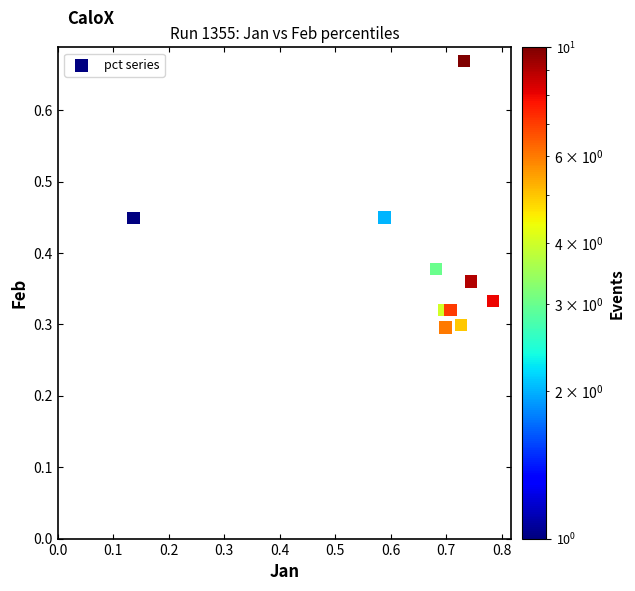

What is the average X value?

0.6